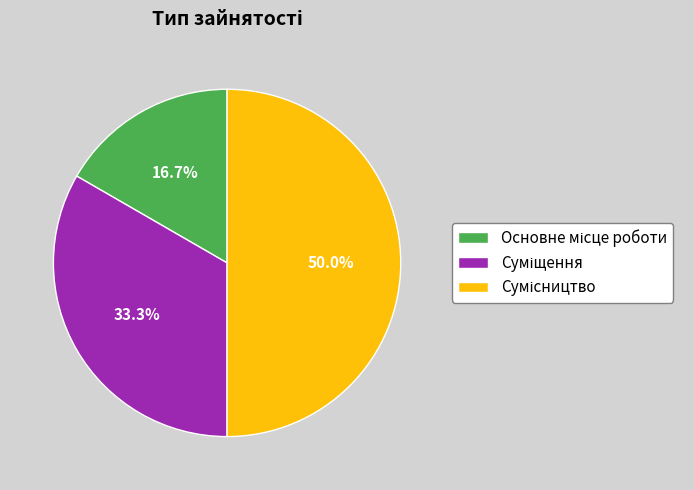

Does Основне місце роботи account for over 50% of the chart?

No